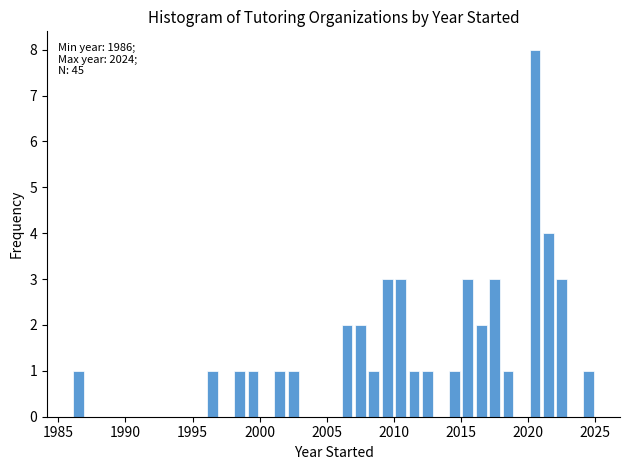

Read against the x-axis, roughly where is the centre of the tallest bar?

2020.5